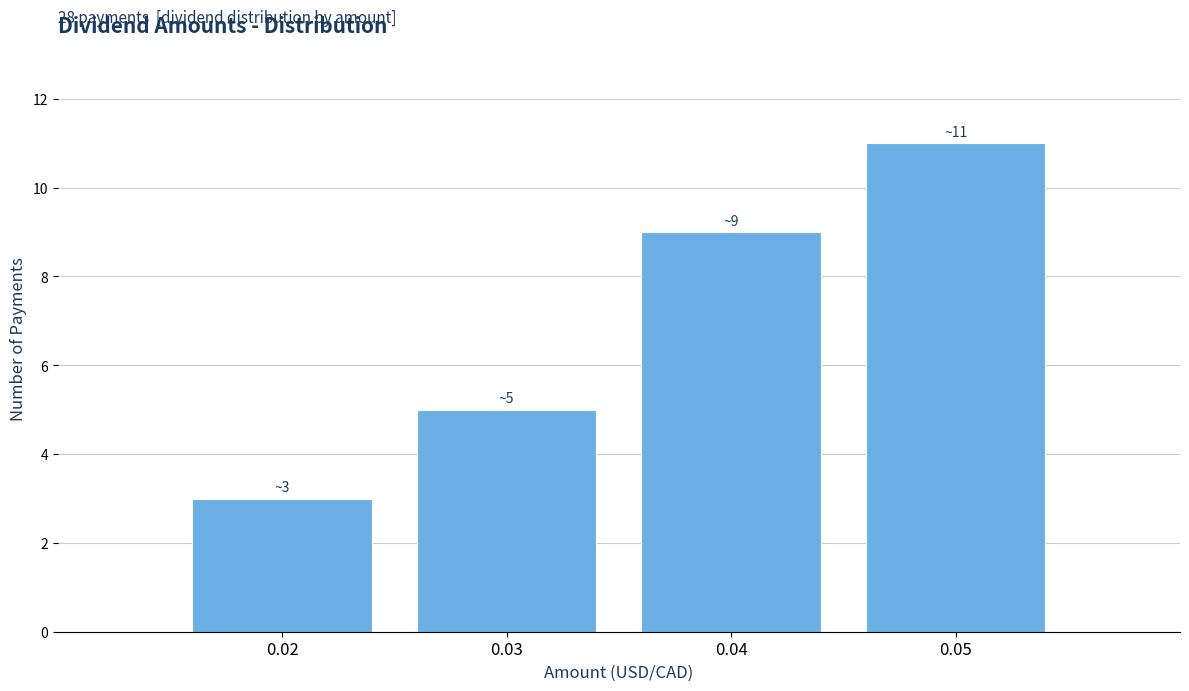

Reading left to right, extract all data points from this chart.

0.02=3	0.03=5	0.04=9	0.05=11